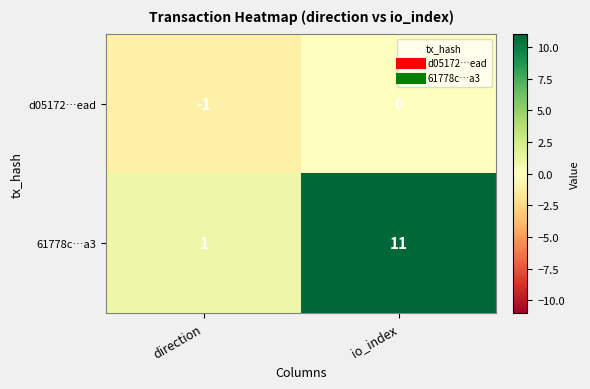

Reading right to left, what are all the values shown in this chart?

d05172…ead: 0	-1
61778c…a3: 11	1